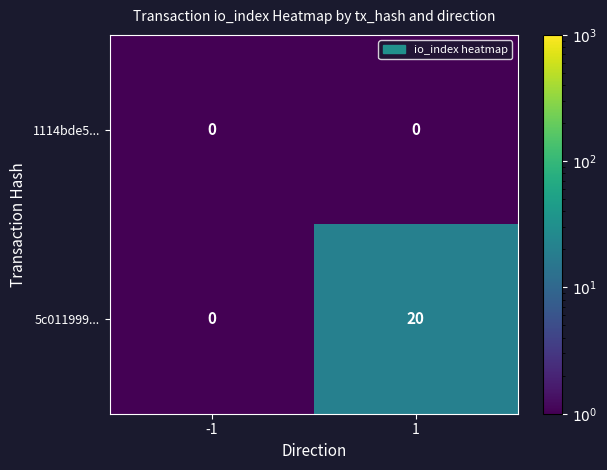

Which series has the widest spread of values?

5c011999...